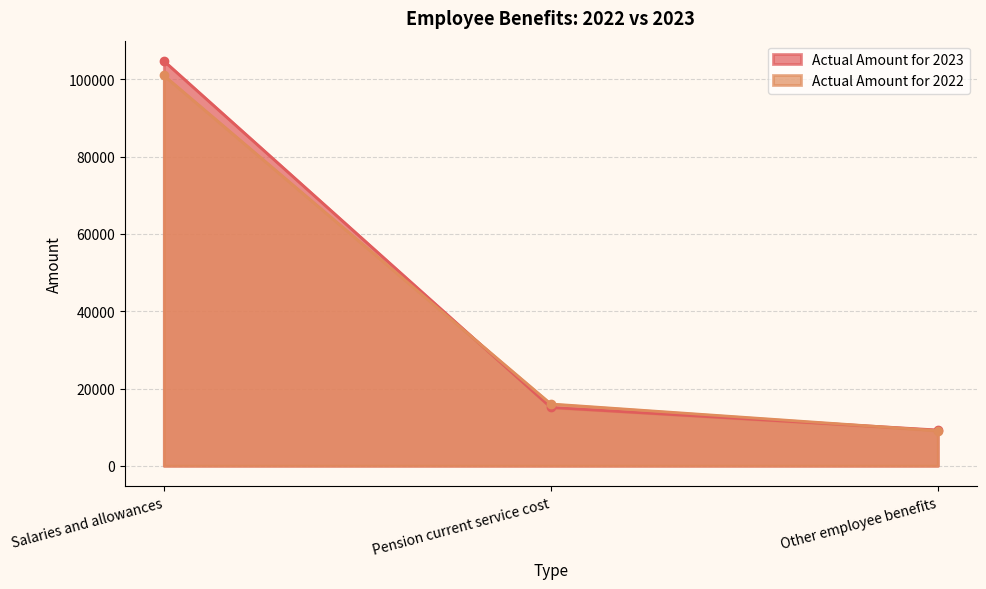

Which has a higher value, Pension current service cost or Salaries and allowances?

Salaries and allowances